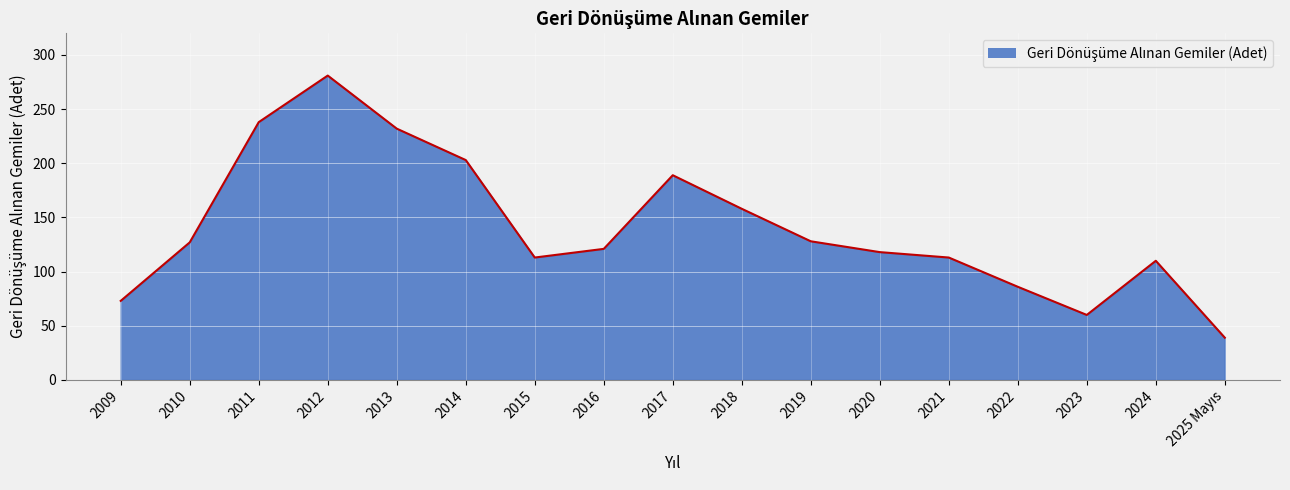

Count the number of data series in this chart.

1